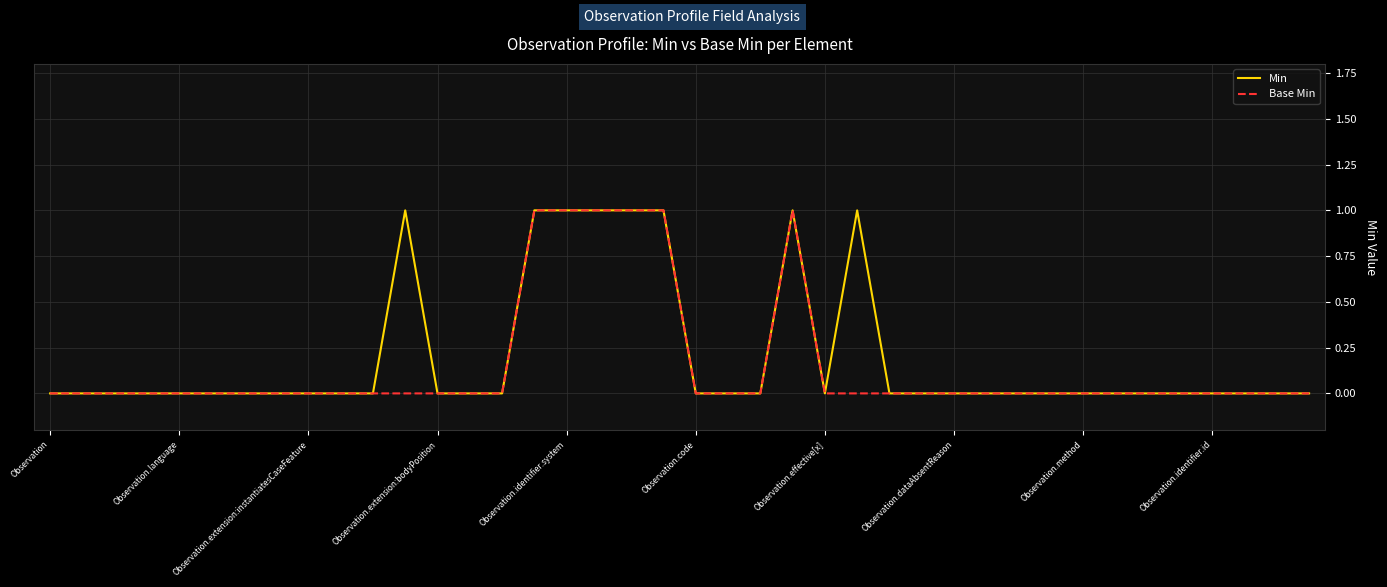

What are all the series names shown in the legend?

Min, Base Min